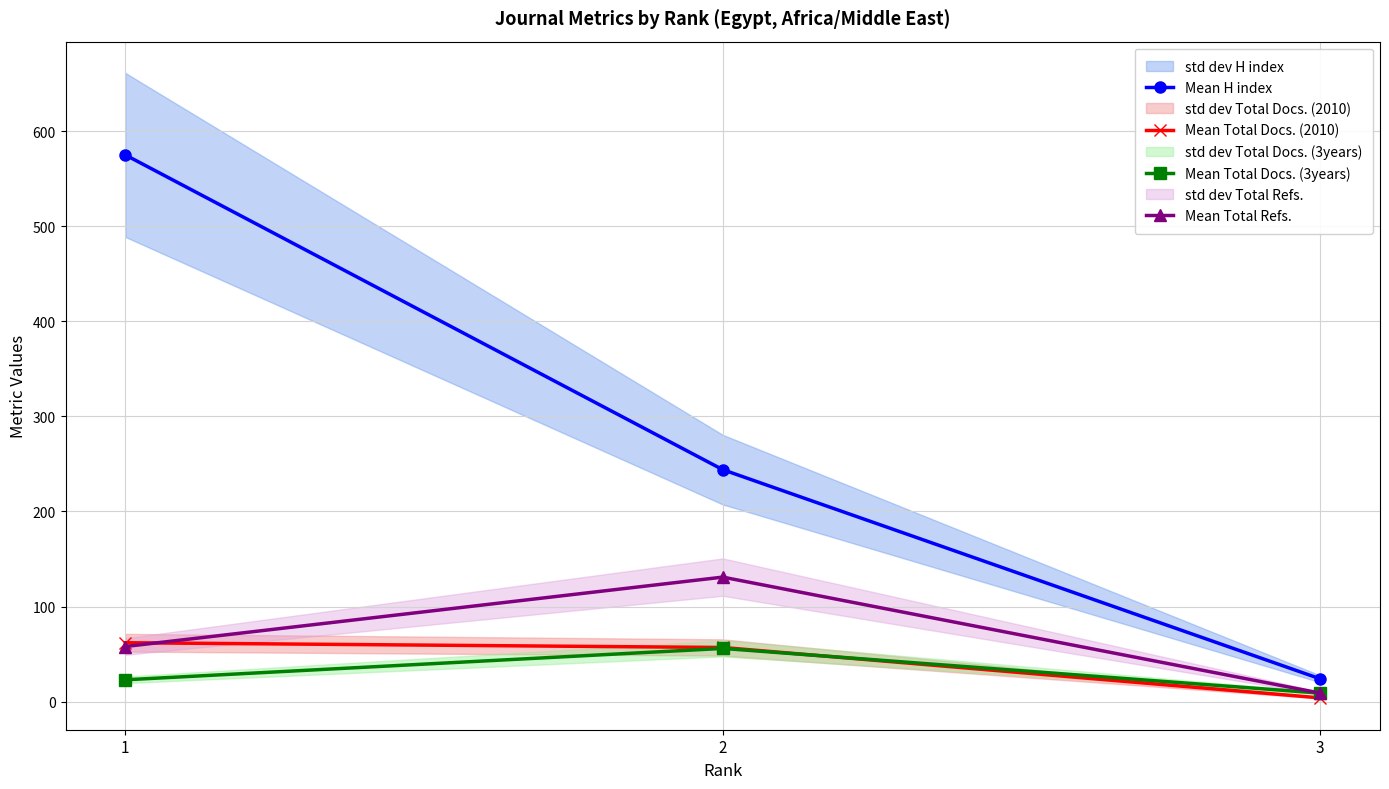

Rank the series at 2 from lowest to highest value.

Mean Total Docs. (3years), Mean Total Docs. (2010), Mean Total Refs., Mean H index